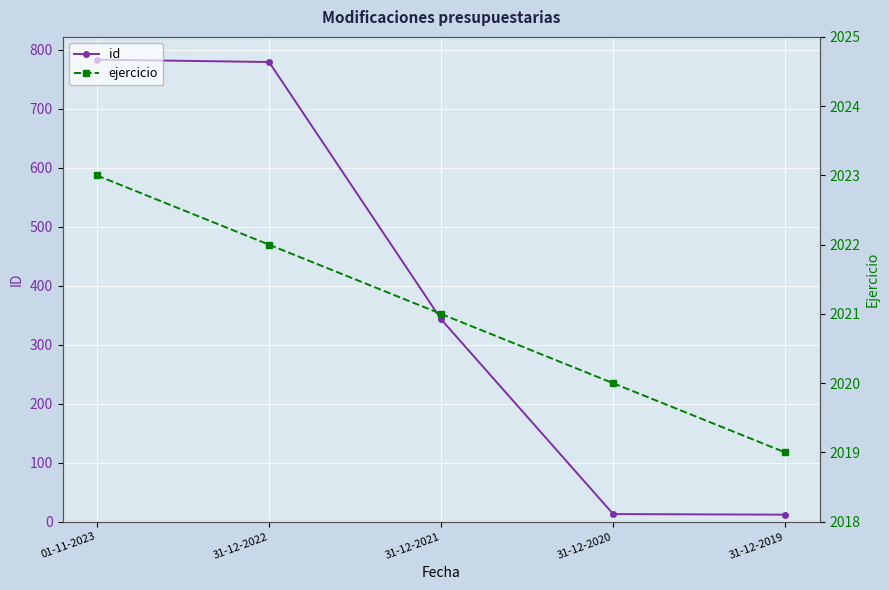

What position from the right is 31-12-2020?

2